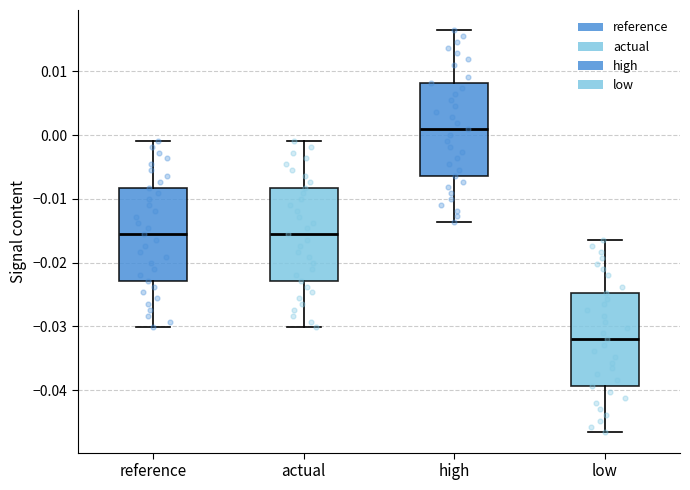

Which box has the highest median line?

high